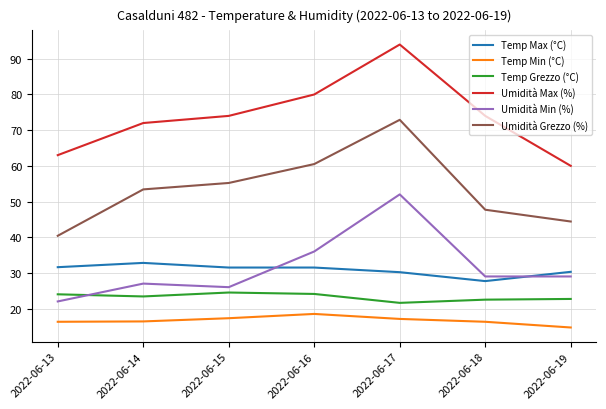

What is the spread (max minus min) of values at 2022-06-14?

55.6